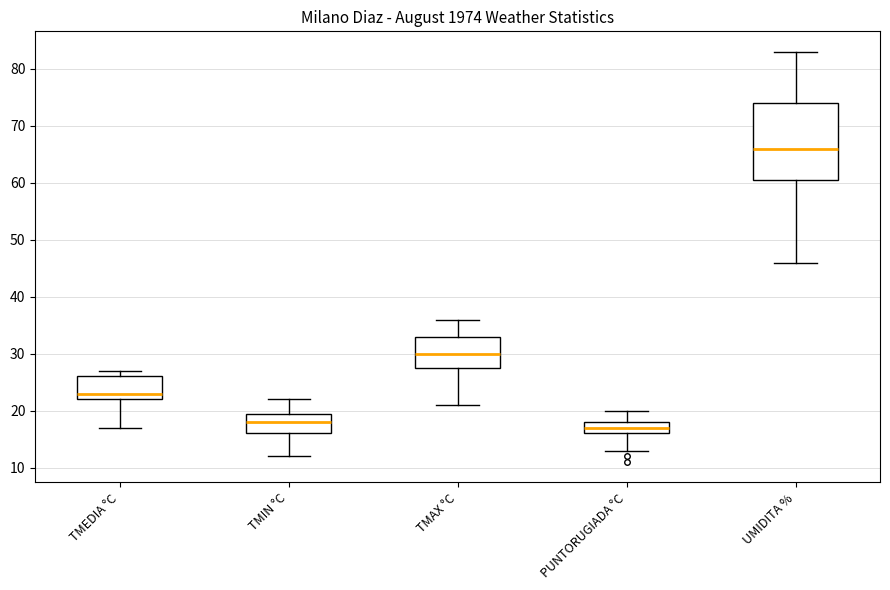

Reading left to right, transcribe this box plot: for each box, give where its median line is, the range the box spans, and where its two whiskers end, as read against the y-axis. The values are not printed on the chart, so give them approximately, as read against the axis.

TMEDIA °C: median 23, box 22 to 26, whiskers 17 to 27
TMIN °C: median 18, box 16 to 20, whiskers 12 to 22
TMAX °C: median 30, box 28 to 33, whiskers 21 to 36
PUNTORUGIADA °C: median 17, box 16 to 18, whiskers 13 to 20
UMIDITA %: median 66, box 61 to 74, whiskers 46 to 83